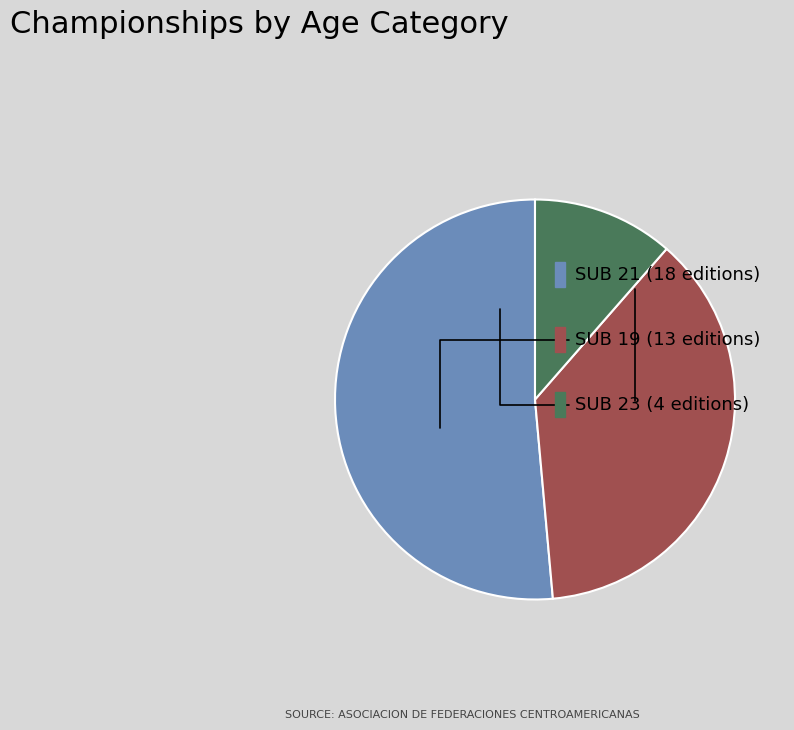

Is there any slice that represents more than half of the pie?

Yes